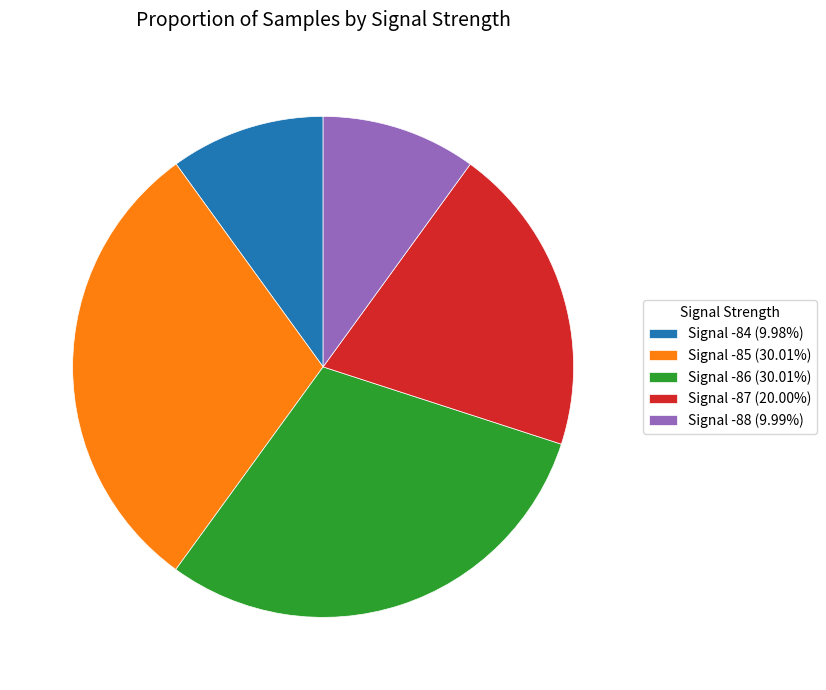

Approximately how many times larger is the value at Signal -86 (30.01%) compared to Signal -84 (9.98%)?

3.0